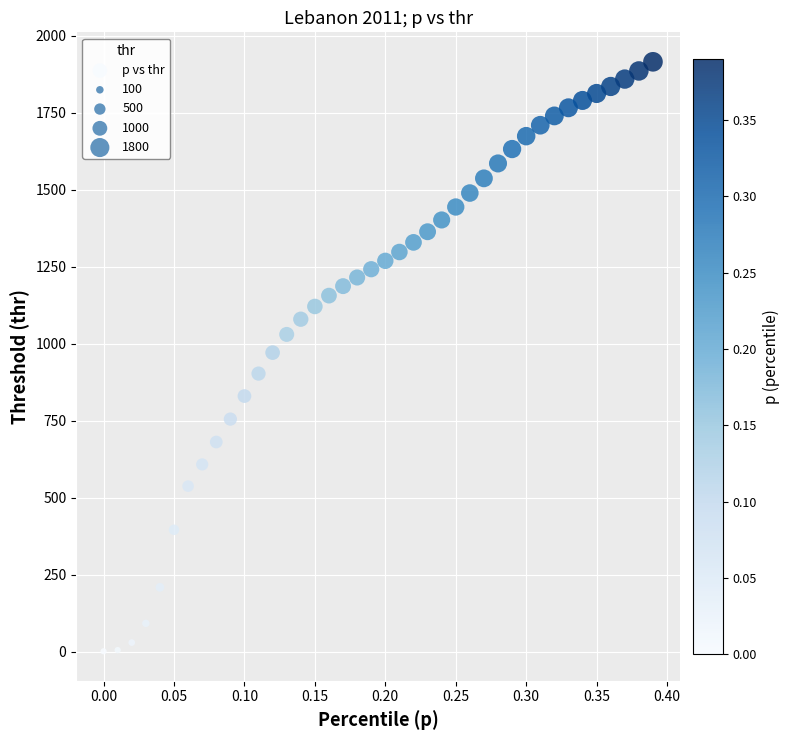

What is the range of X values (max minus min)?

0.4